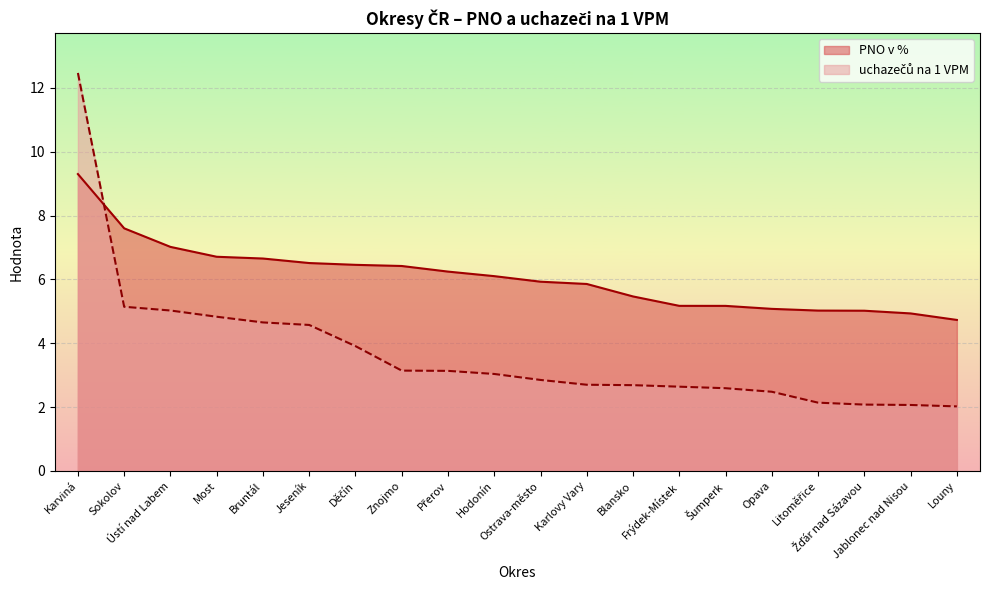

Between Sokolov and Karviná, which is larger?

Karviná